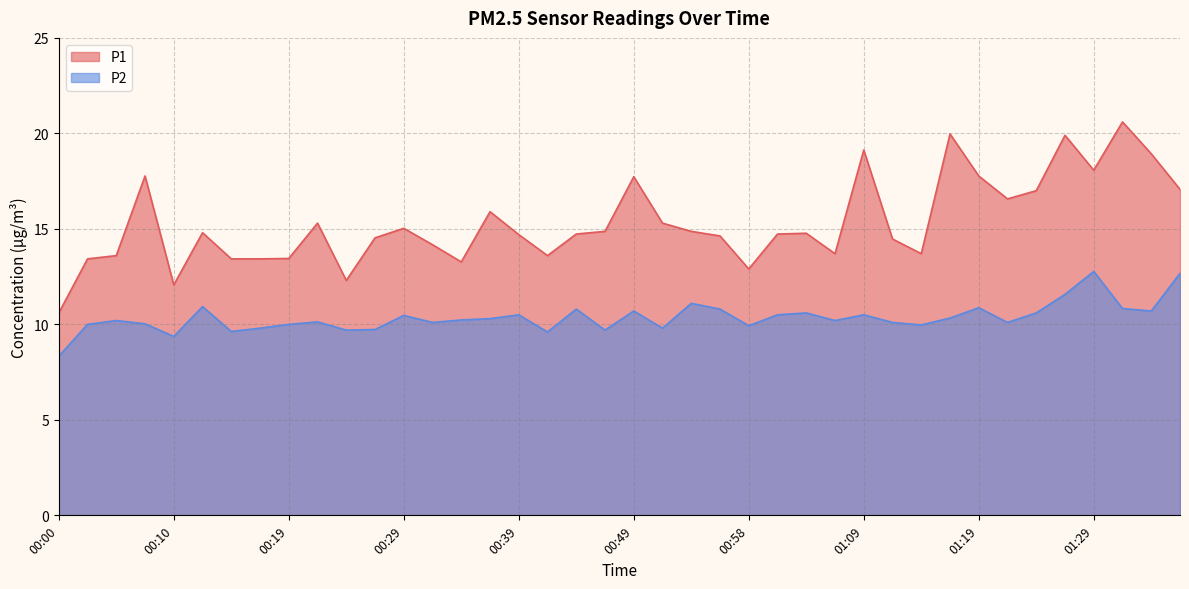

At how many categories does at least one series exceed 12?

39